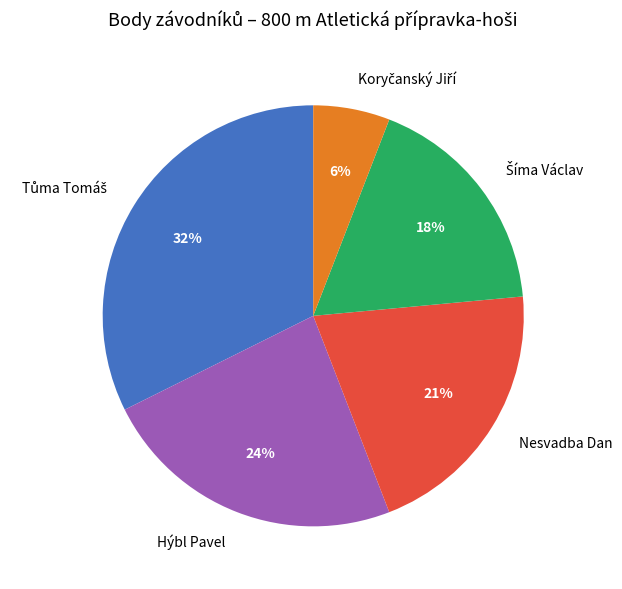

To the nearest percent, what is the difference between the largest and smallest slice percentages?

26%